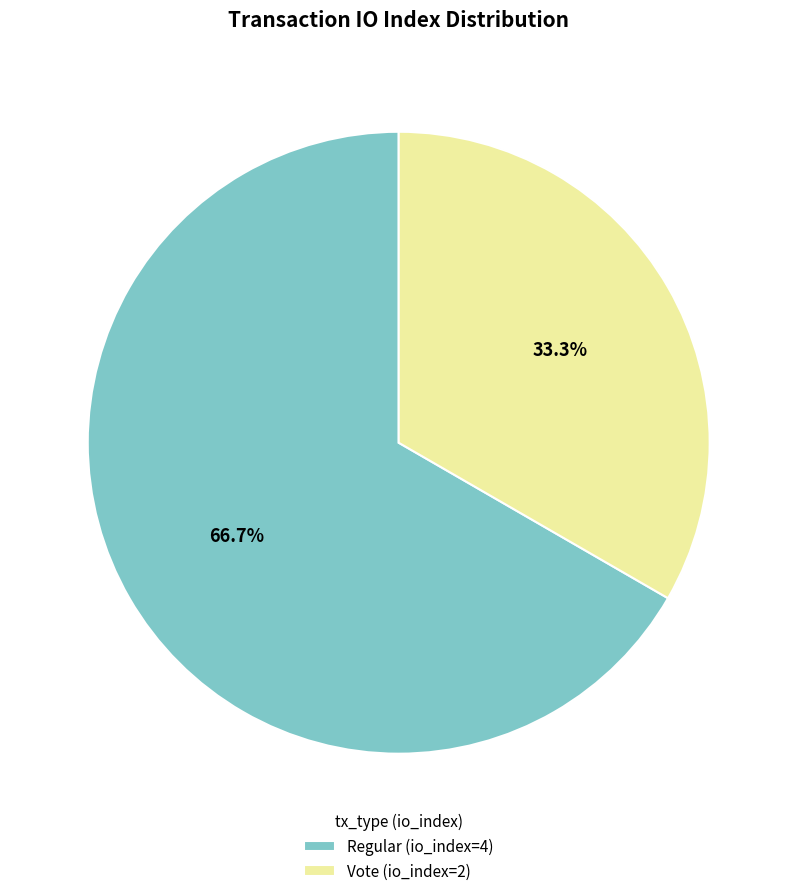

Rank the categories by value from highest to lowest.

Regular (io_index=4), Vote (io_index=2)